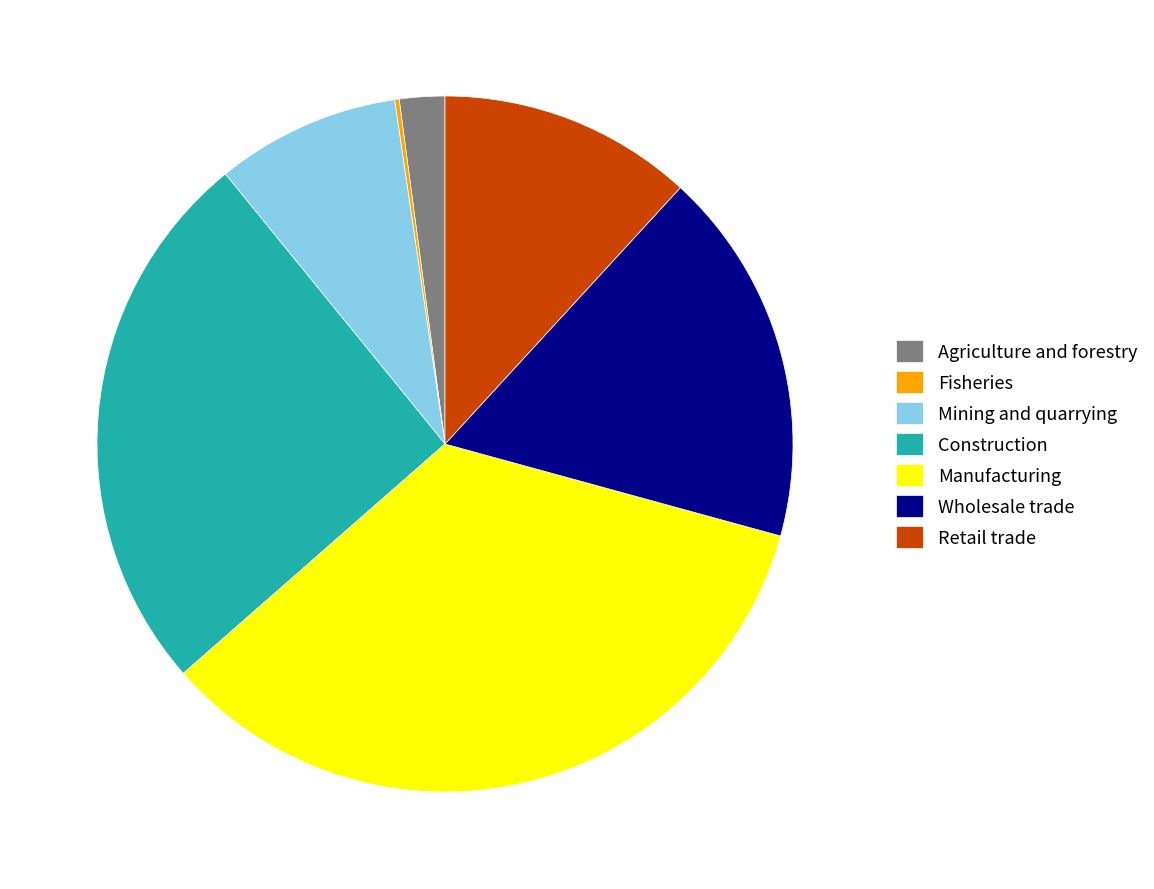

Is it true that Mining and quarrying is 9% of the pie?

True